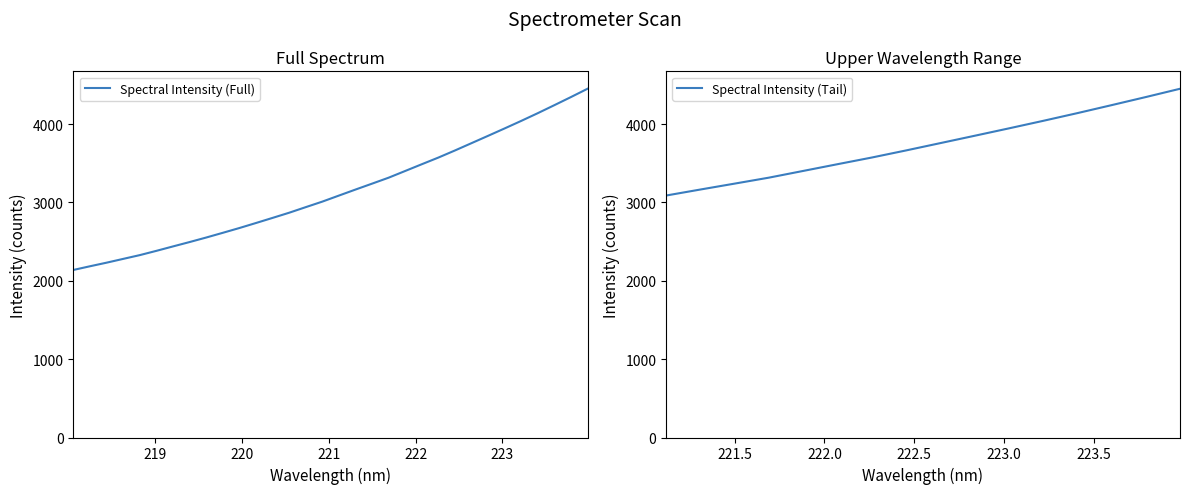

What is the sum of all values?

100382.2